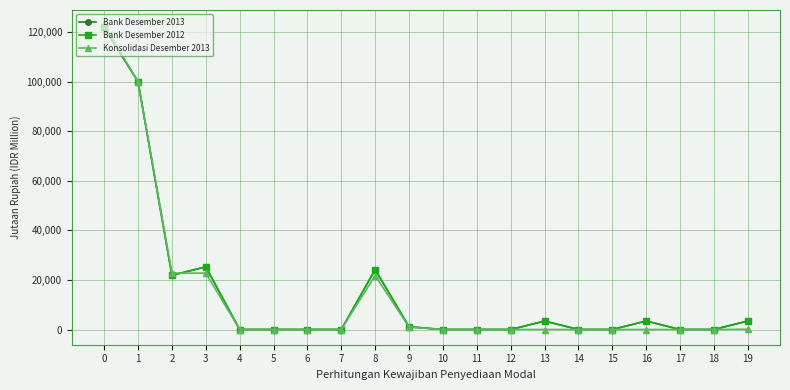

Is this an area chart (filled region under the line)?

No